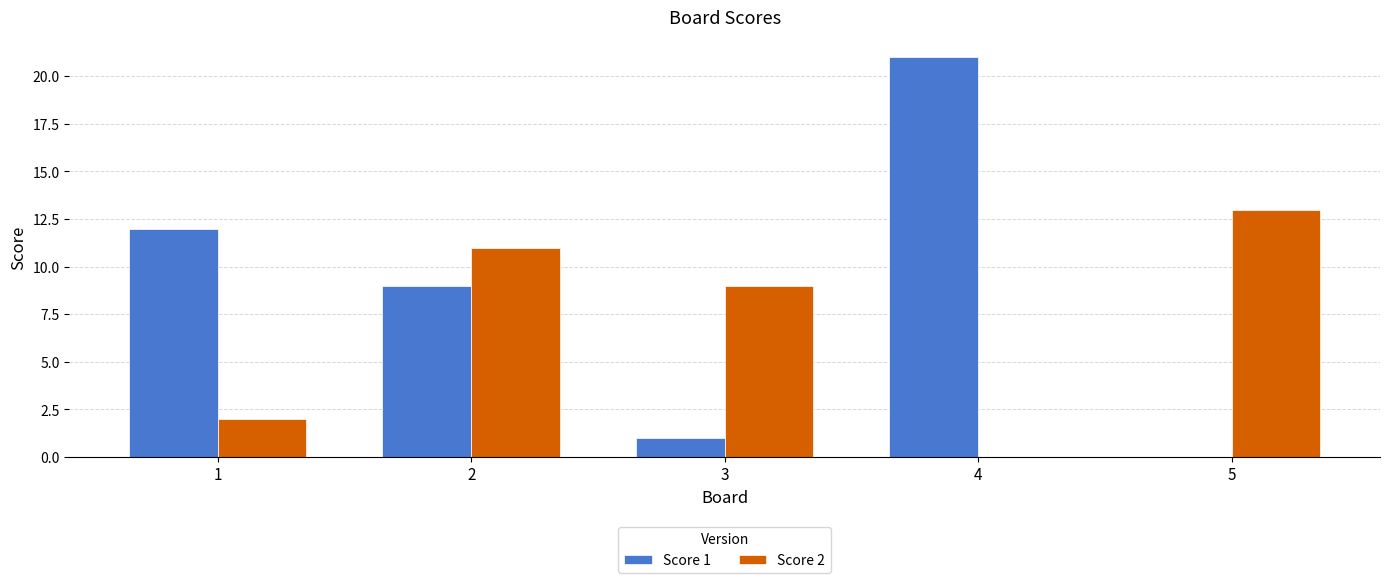

Which category has the highest value in the Score 1 series?

4